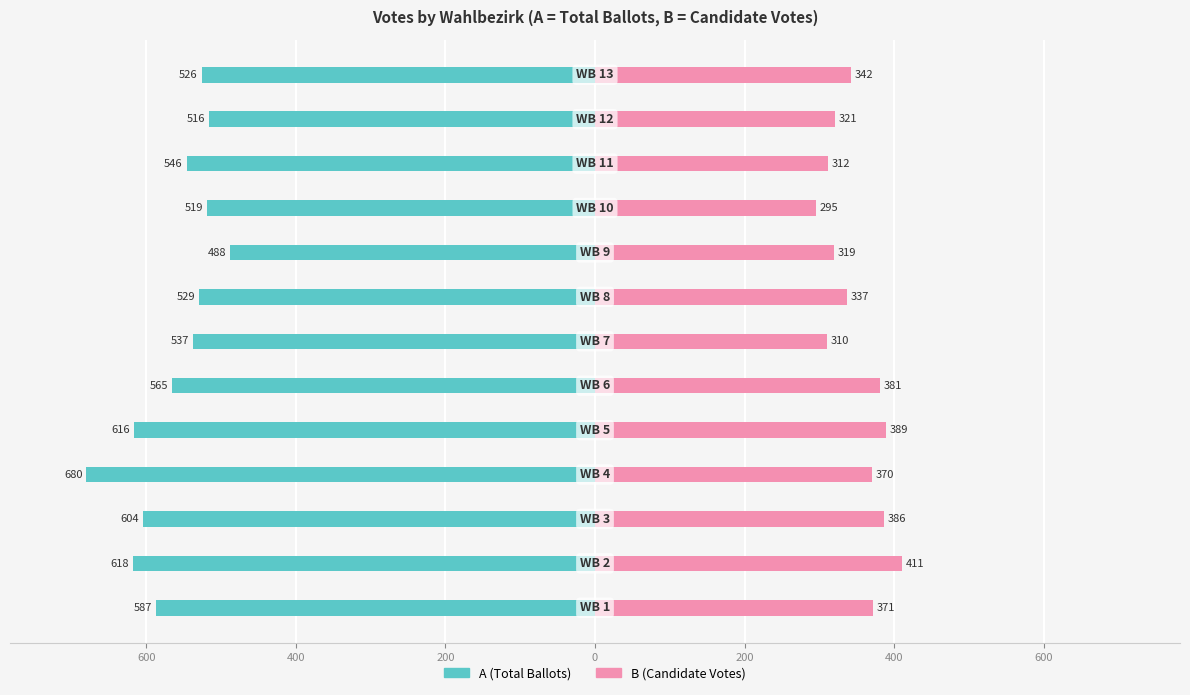

How many groups of bars are there?

13